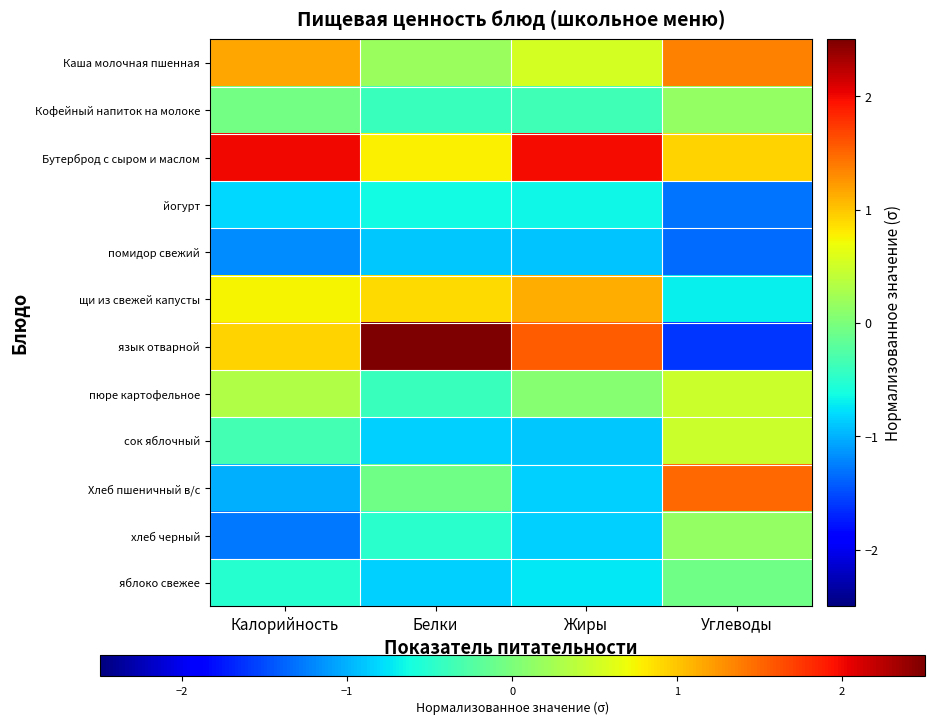

Between Жиры and Углеводы, which series saw the biggest shift?

язык отварной